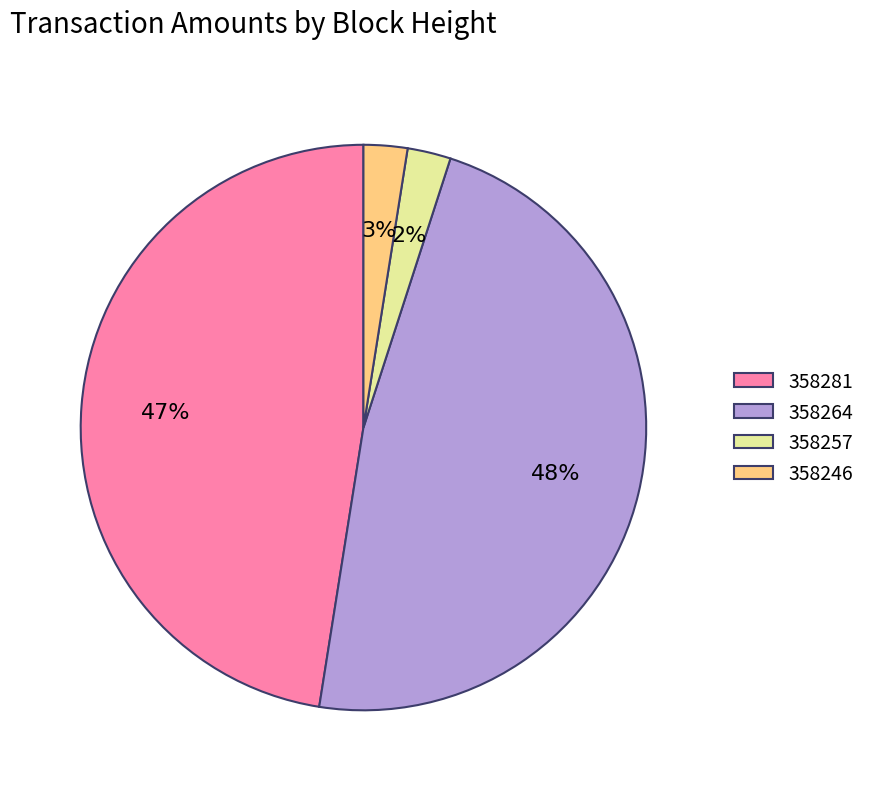

Is there any slice that represents more than half of the pie?

No